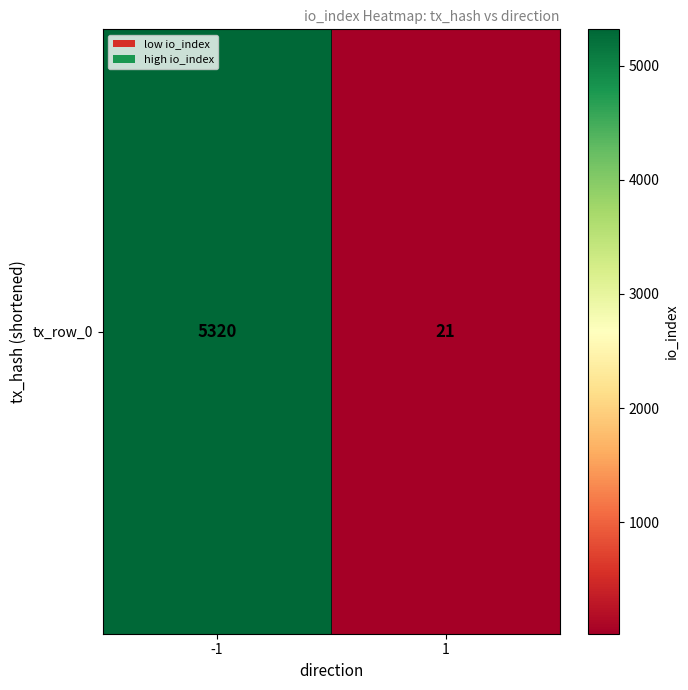

At which category does the chart reach its peak across all series?

-1